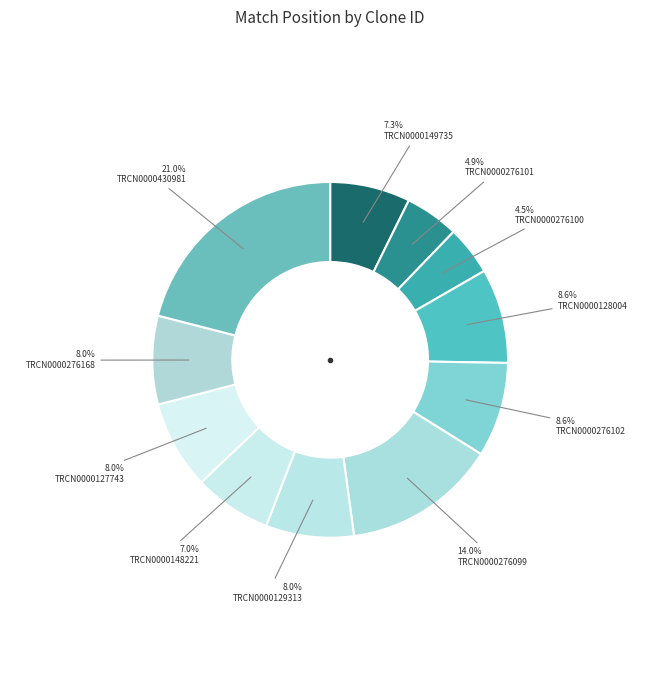

How many segments does this pie chart have?

11